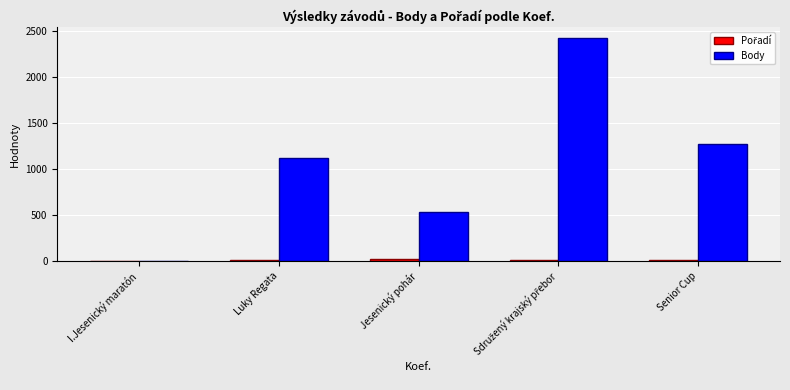

What is the sum of all Body values?

5351